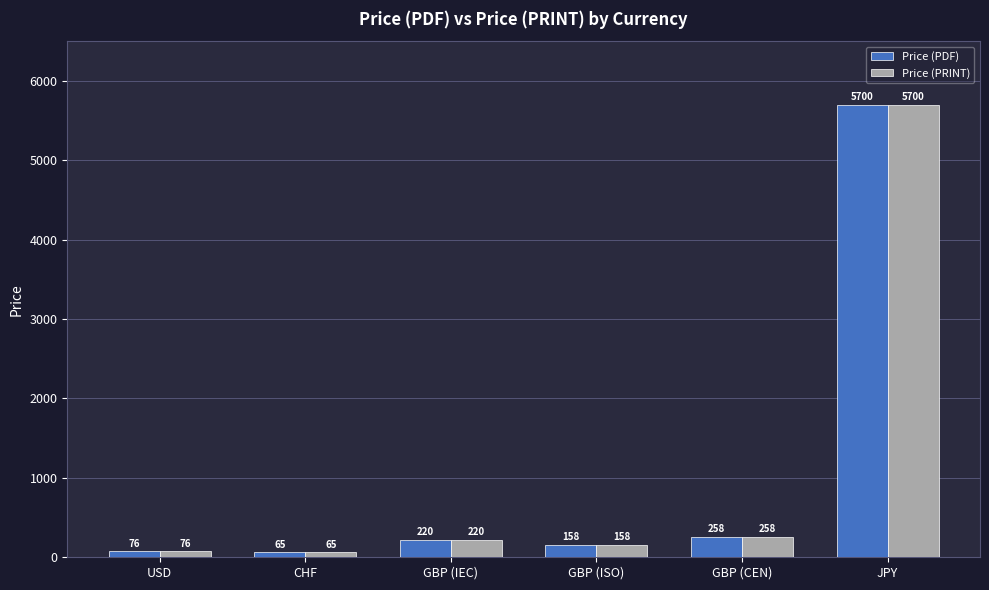

What is the minimum value for Price (PDF)?

65